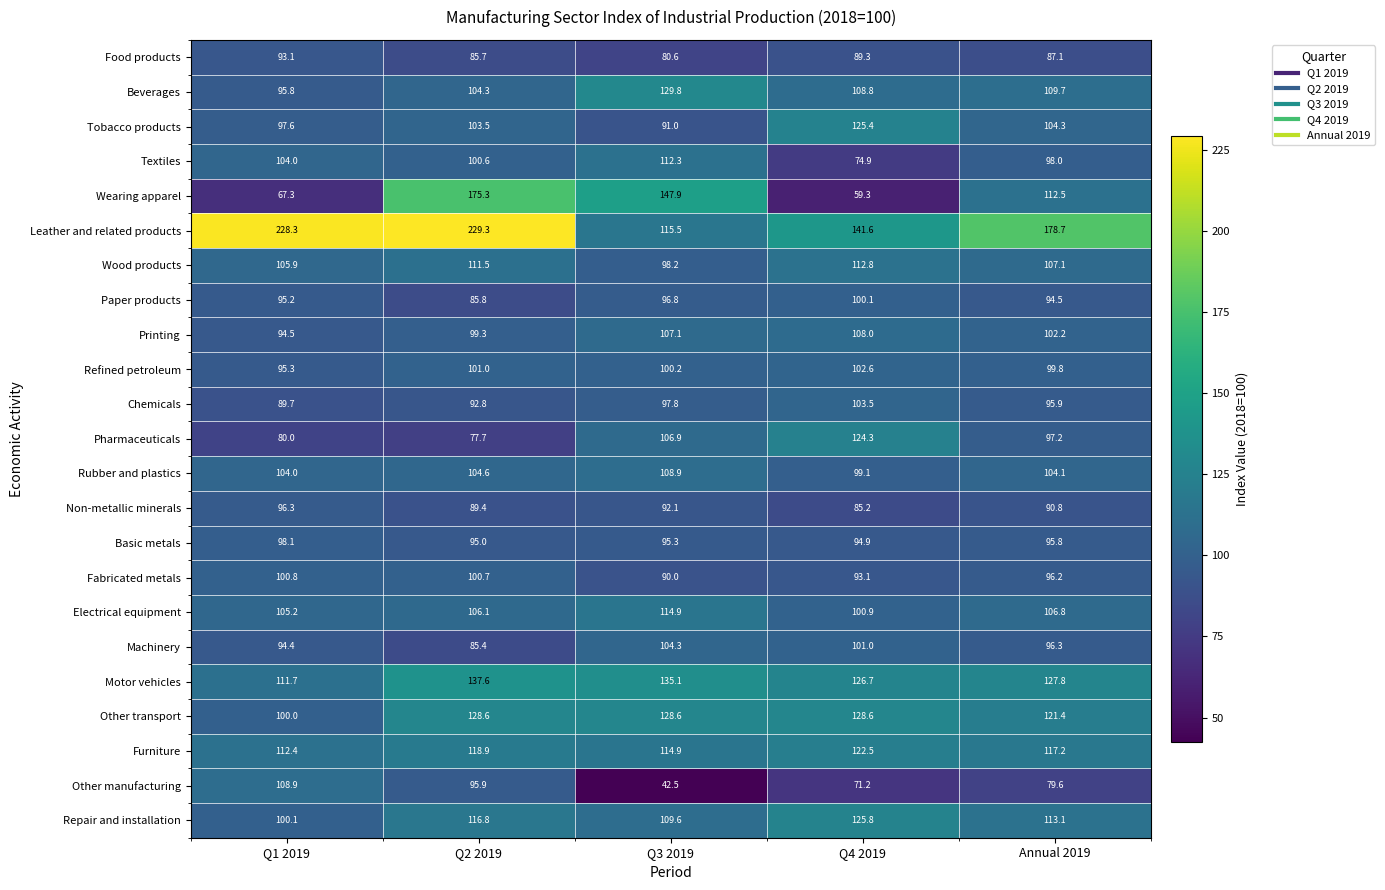

At which category is the sum across all series the highest?

Q2 2019